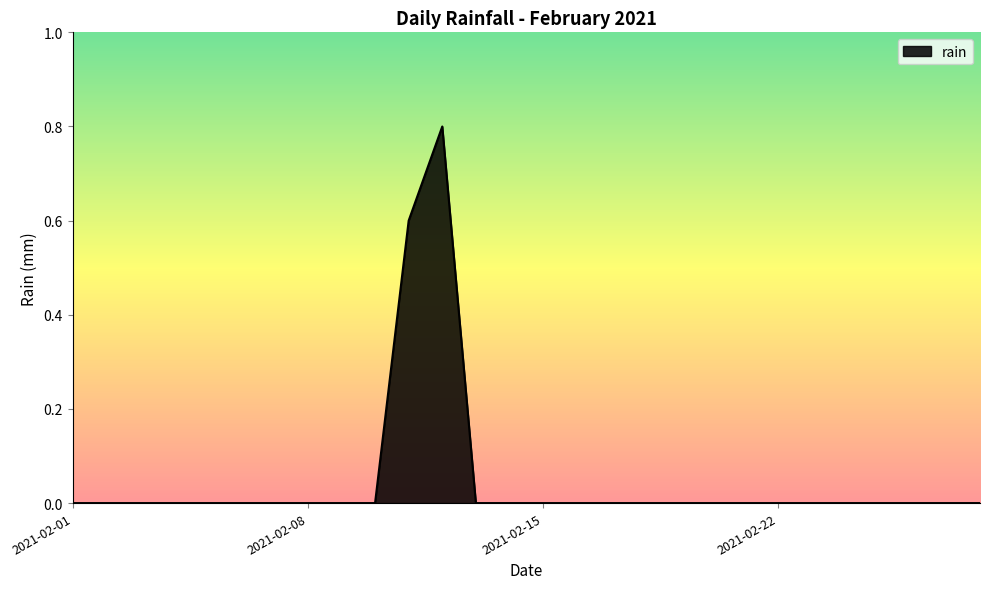

What is the difference between the maximum and minimum values?

0.8